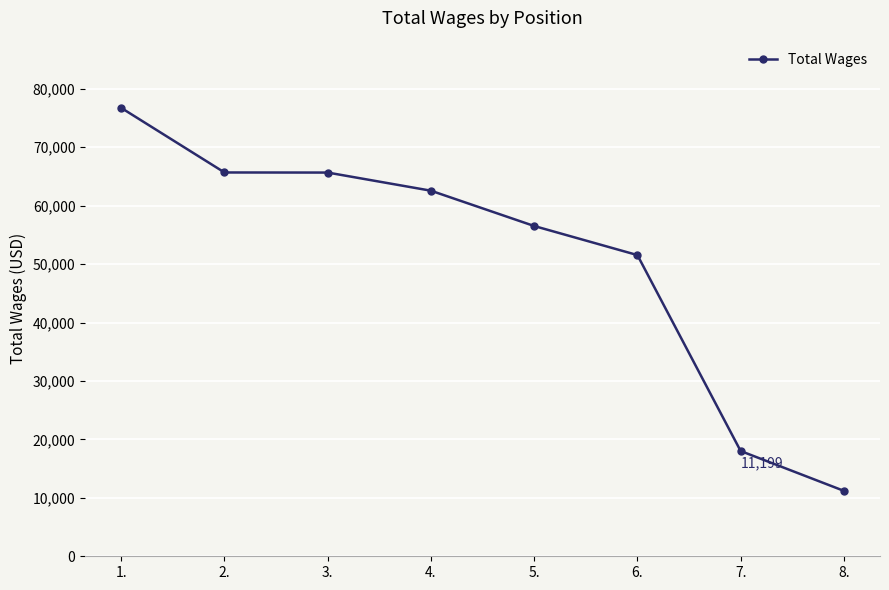

How many lines are shown in the chart?

1